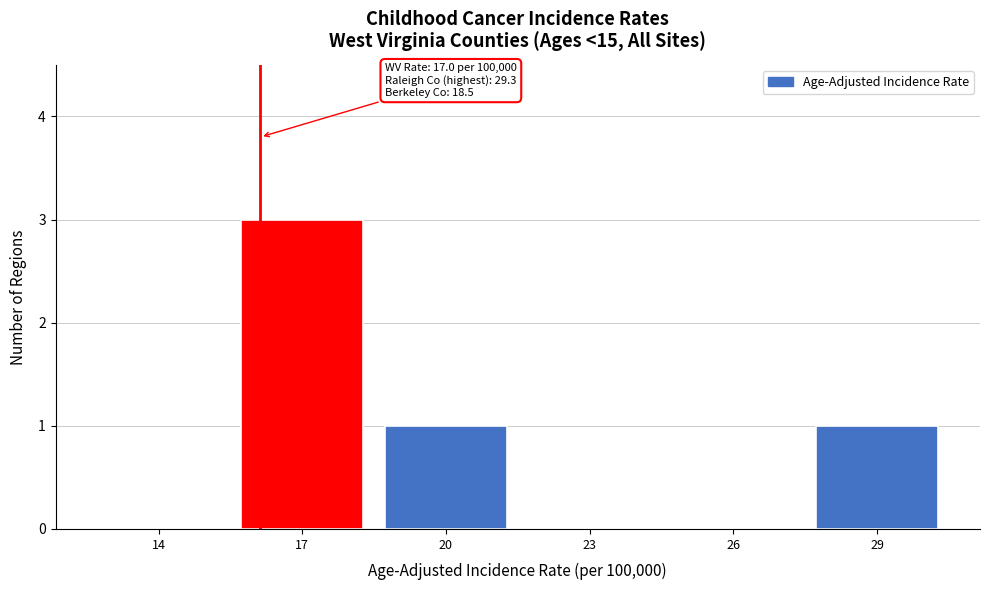

Reading left to right, extract all data points from this chart.

14=0	17=3	20=1	23=0	26=0	29=1